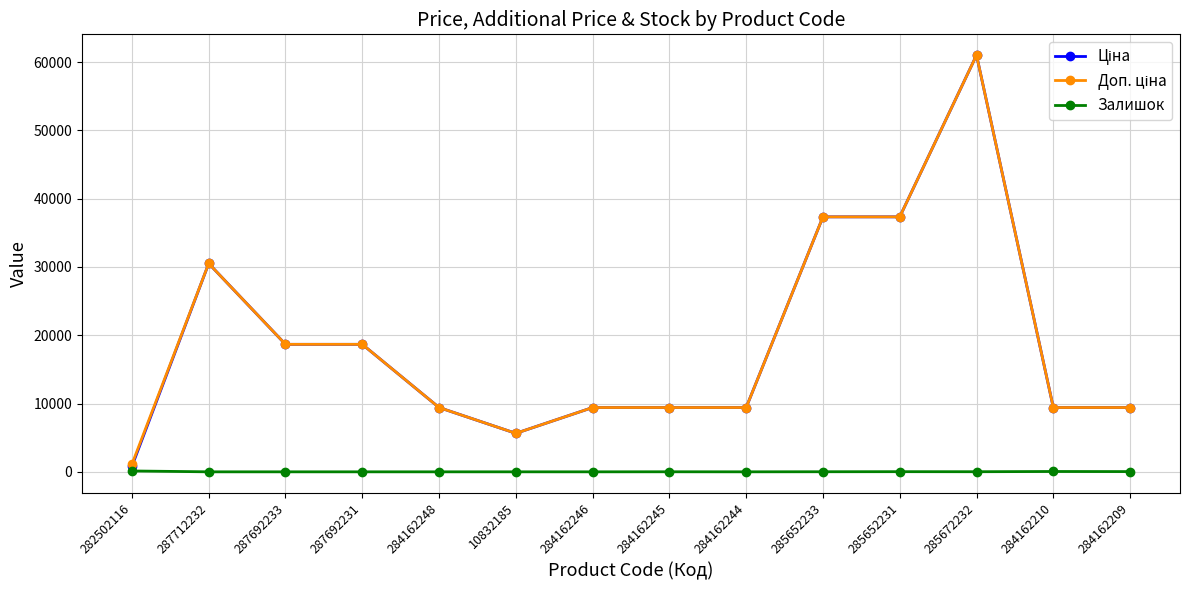

True or false: Залишок has a value of 0.0 at 287712232.

True